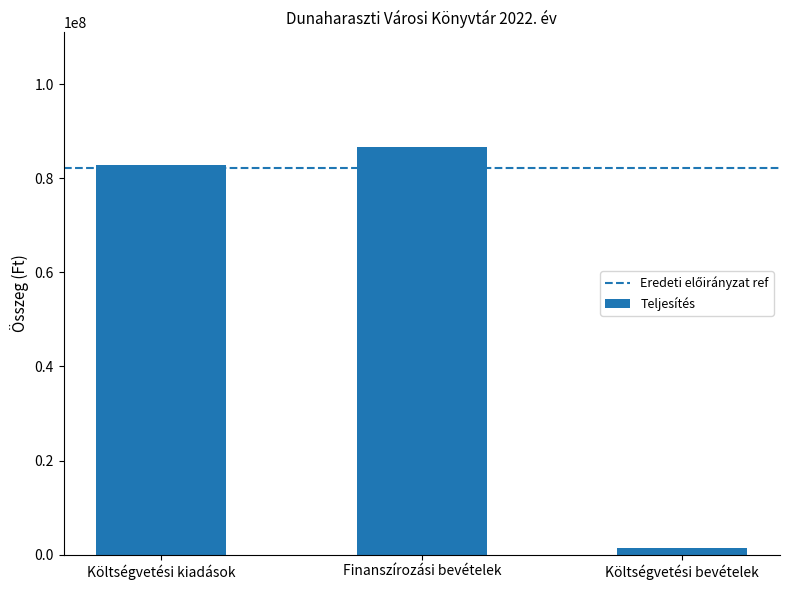

At which label is the value closest to 43968693?

Költségvetési kiadások